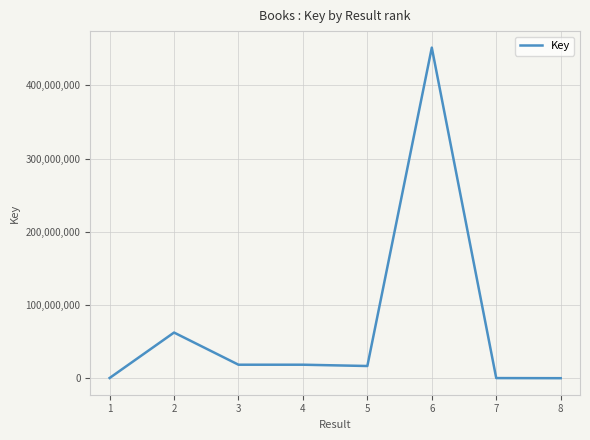

The value at 6 is 451423098. True or false?

True